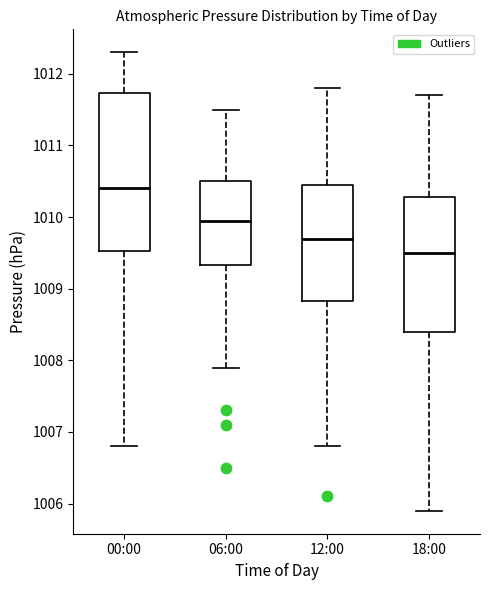

Reading left to right, read every box against the y-axis: the position of its median line, the range the box covers, and the ends of its whiskers. The values are not printed on the chart, so give them approximately, as read against the axis.

00:00: median 1010.4, box 1009.5 to 1011.7, whiskers 1006.8 to 1012.3
06:00: median 1010.0, box 1009.3 to 1010.5, whiskers 1007.9 to 1011.5
12:00: median 1009.7, box 1008.8 to 1010.5, whiskers 1006.8 to 1011.8
18:00: median 1009.5, box 1008.4 to 1010.3, whiskers 1005.9 to 1011.7